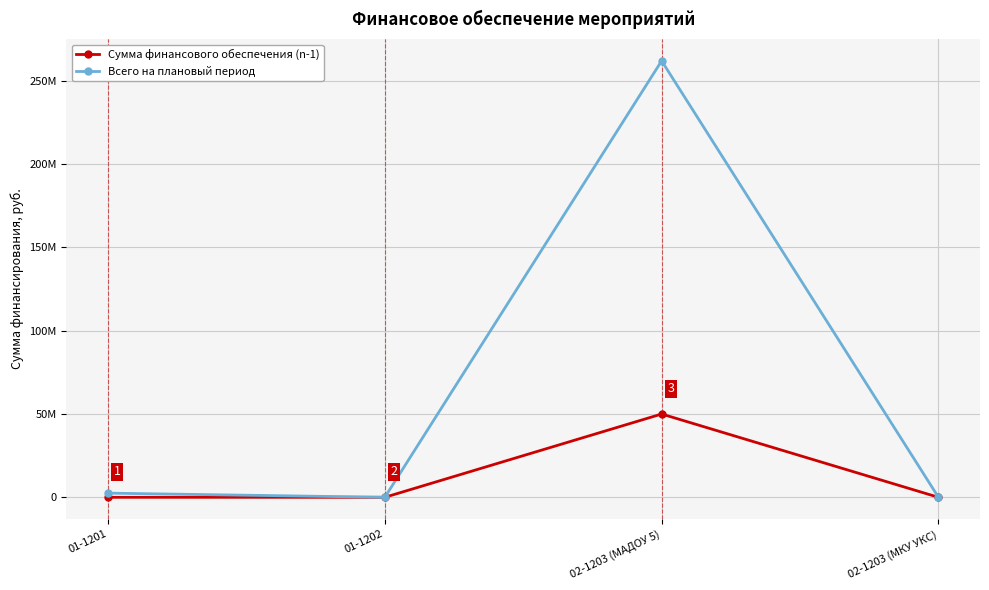

In Всего на плановый период, how many points are higher than both neighbors (excluding endpoints)?

1